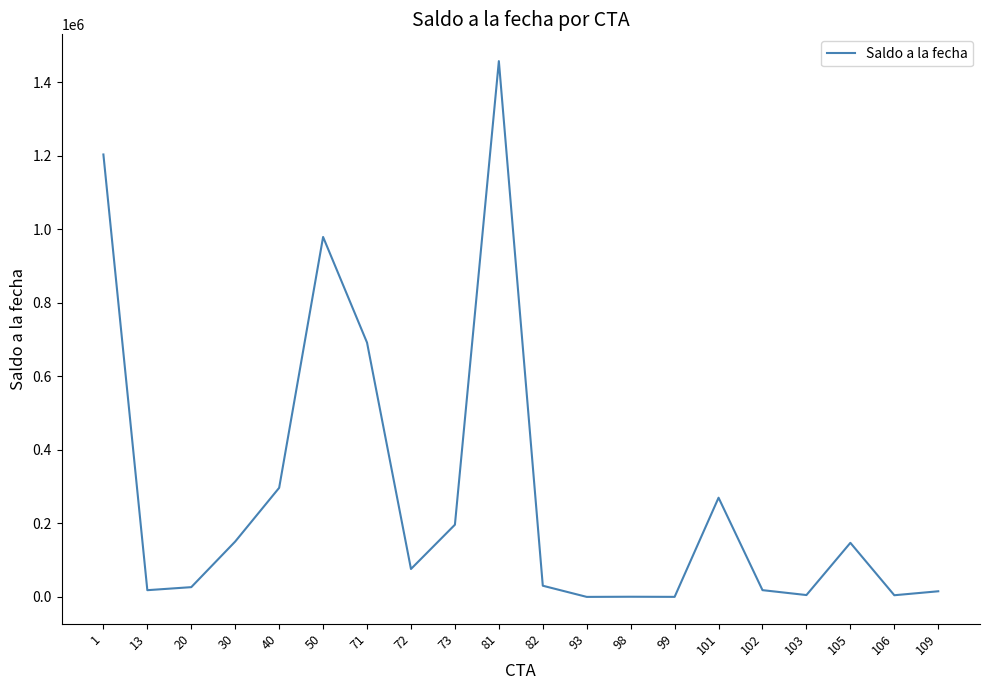

What is the greatest value displayed?

1456831.8